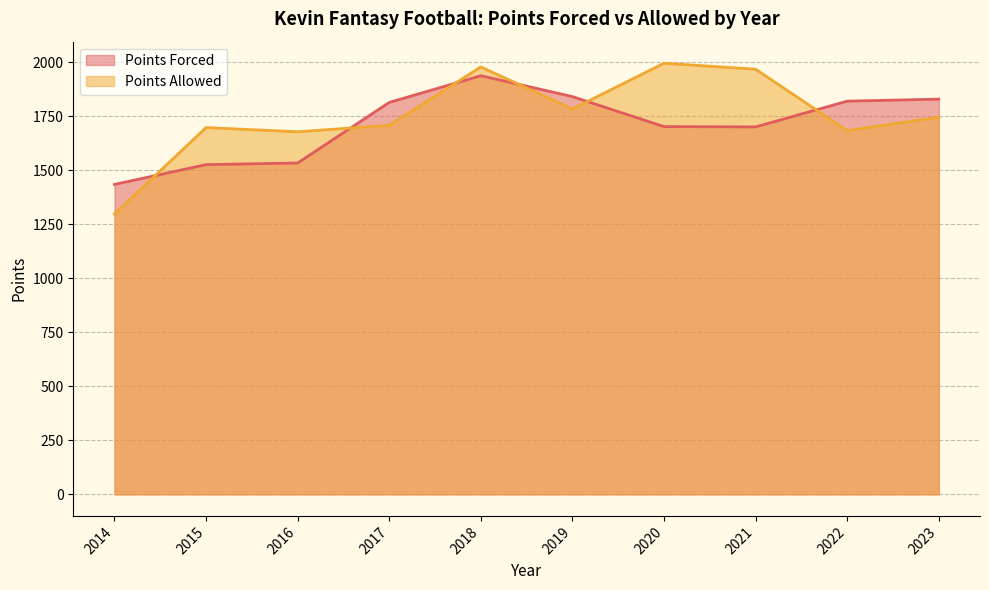

Rank the categories by Points Forced value from lowest to highest.

2014, 2015, 2016, 2021, 2020, 2017, 2022, 2023, 2019, 2018